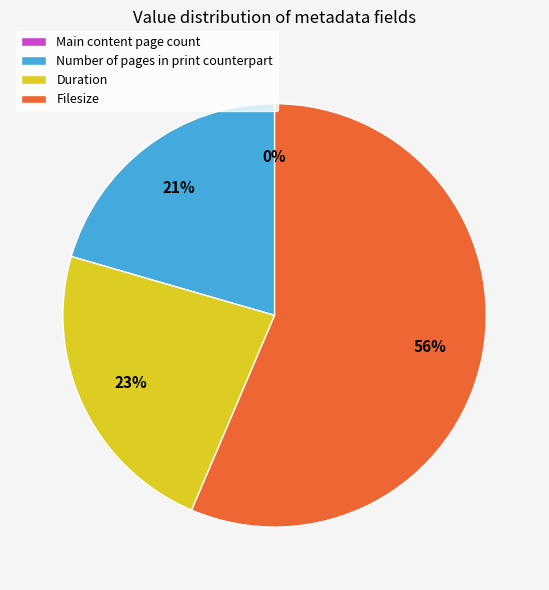

Which slice is the largest?

Filesize